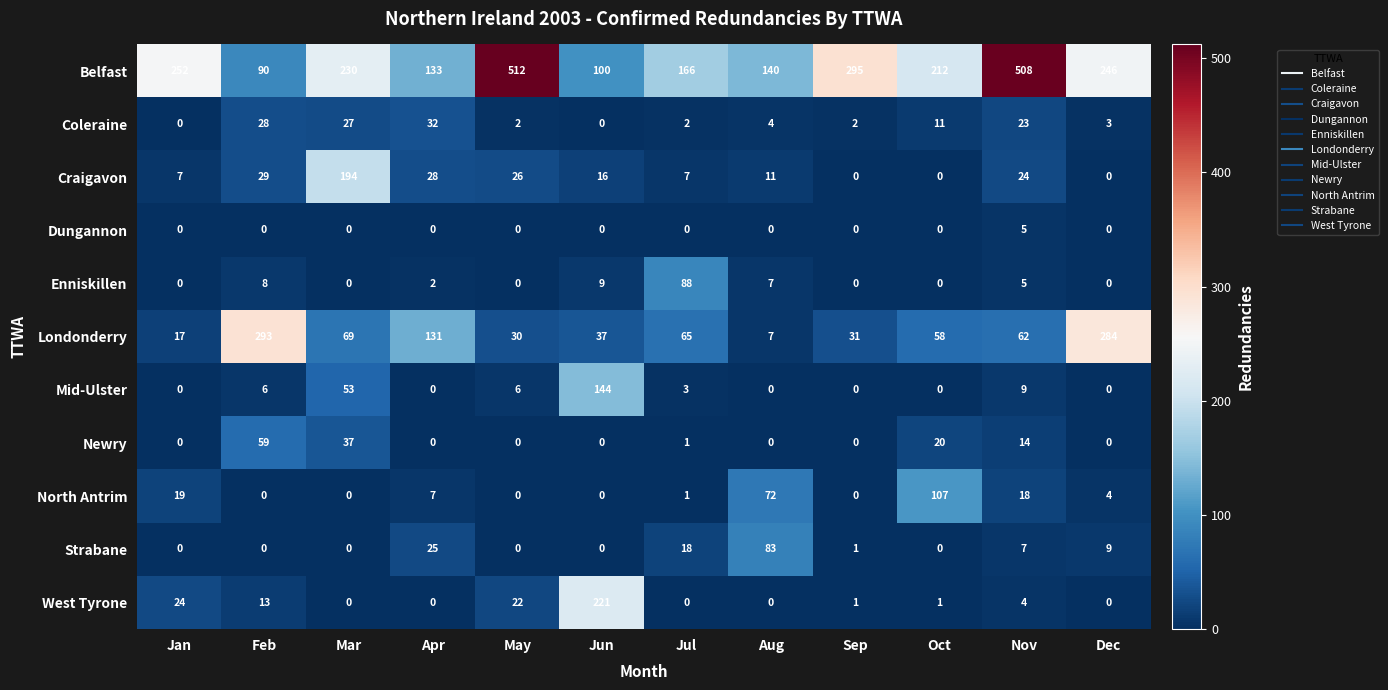

What is the sum of the Coleraine values at Nov and Mar?

50